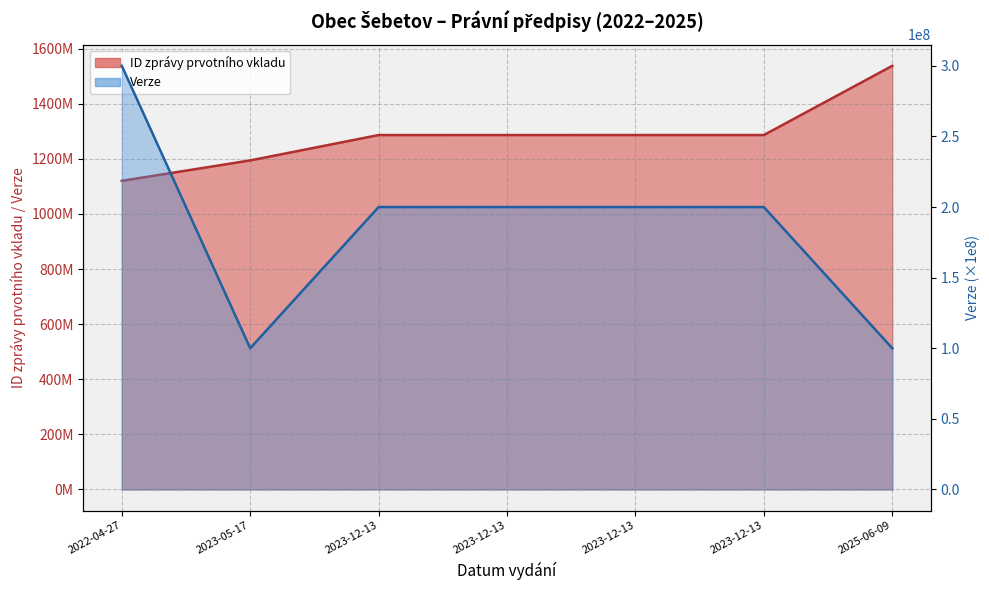

What is the total value across all series at 2023-12-13?

1486420893